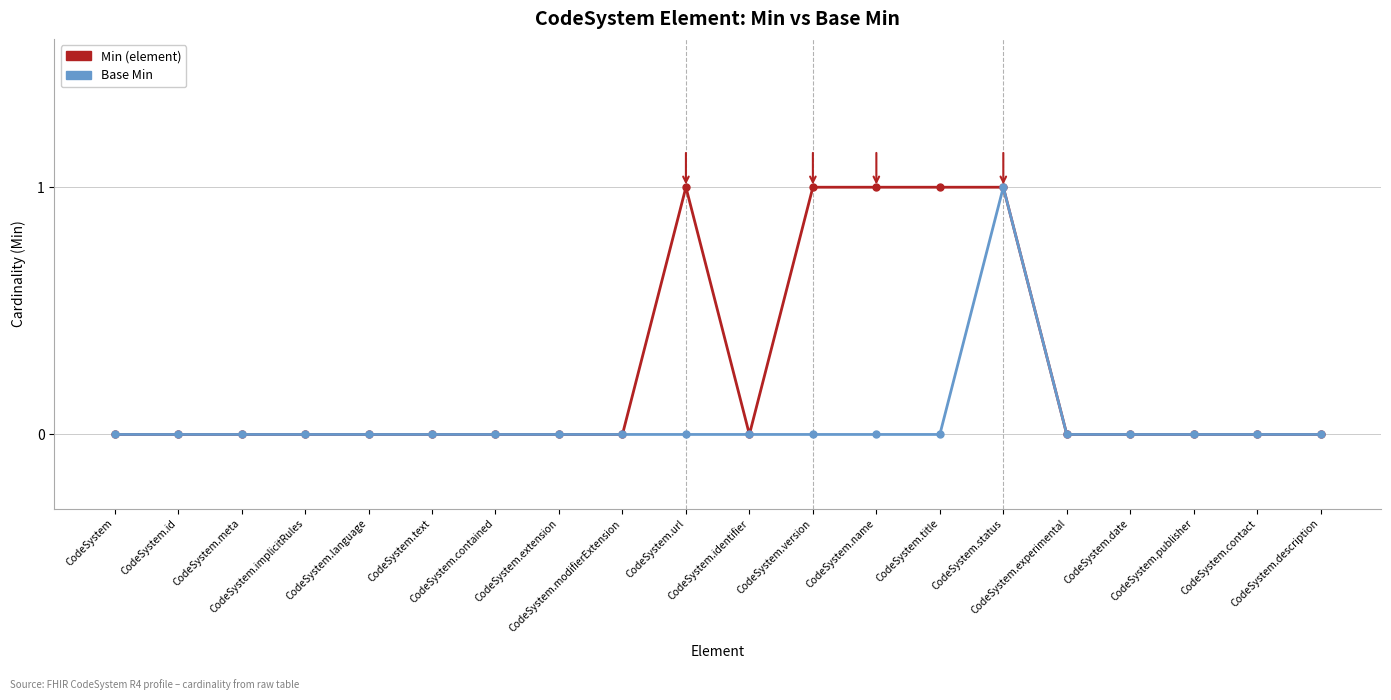

Which series has the largest total across all categories?

Min (element)